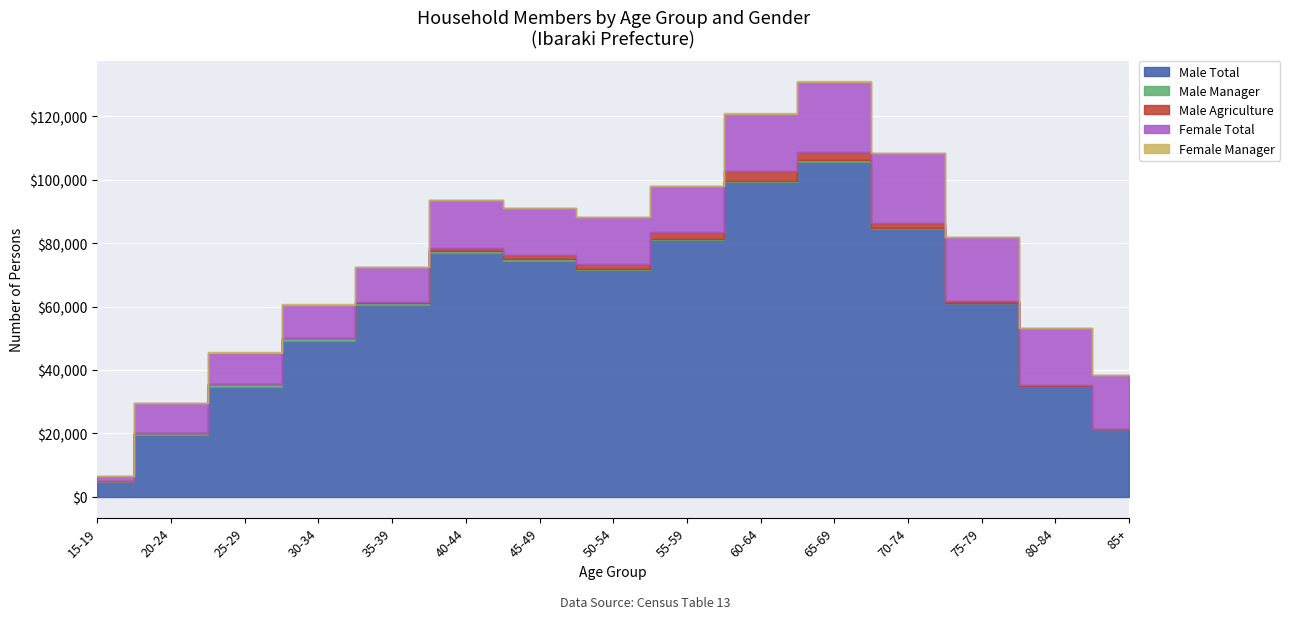

How many lines are shown in the chart?

5